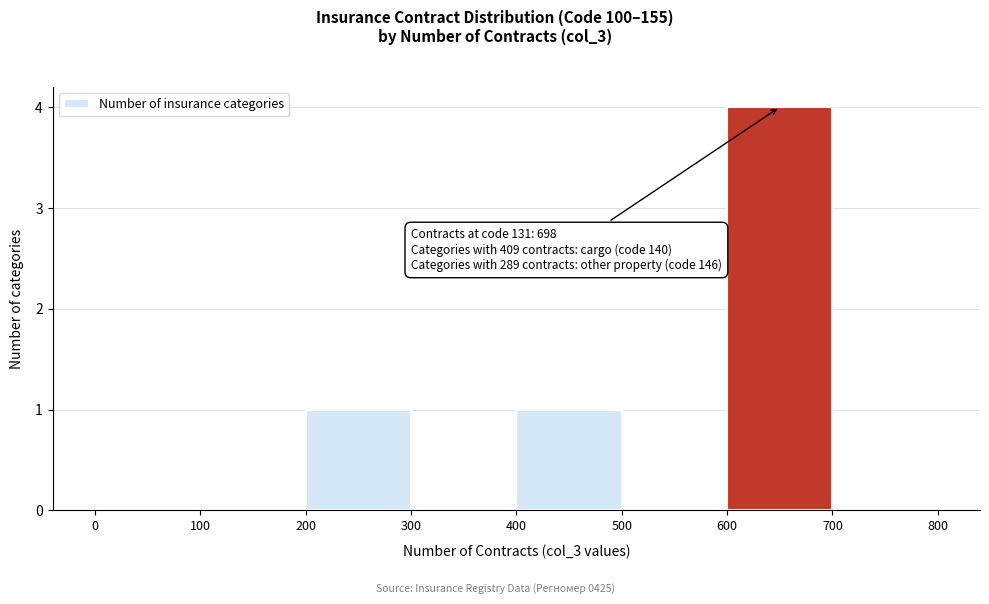

Over which range of the x-axis is the bar tallest?

600 to 700